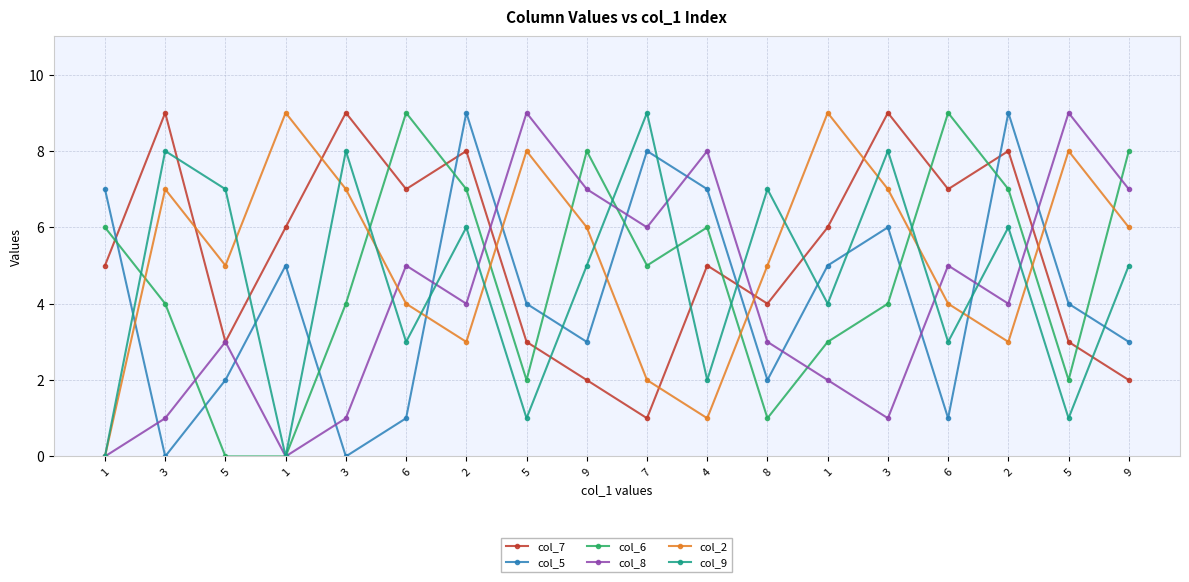

Where is col_5 nearest to the value 4?

5